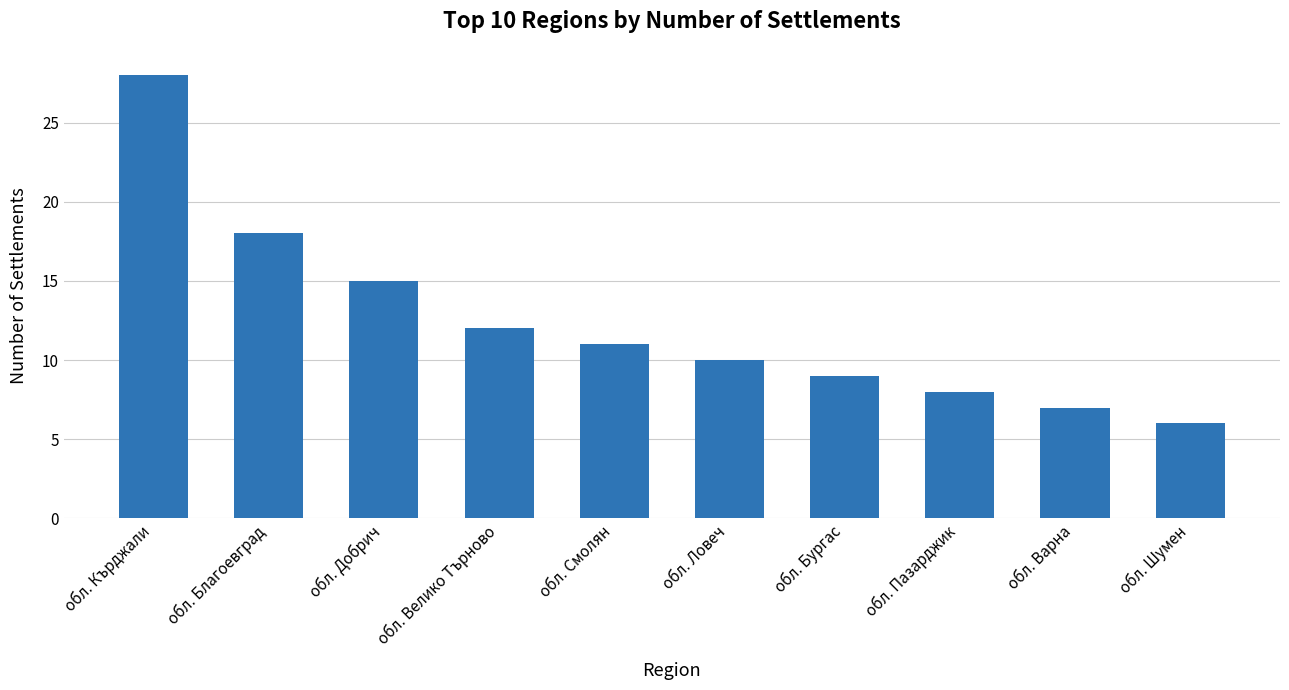

Are the bars grouped side by side (vs. stacked)?

No